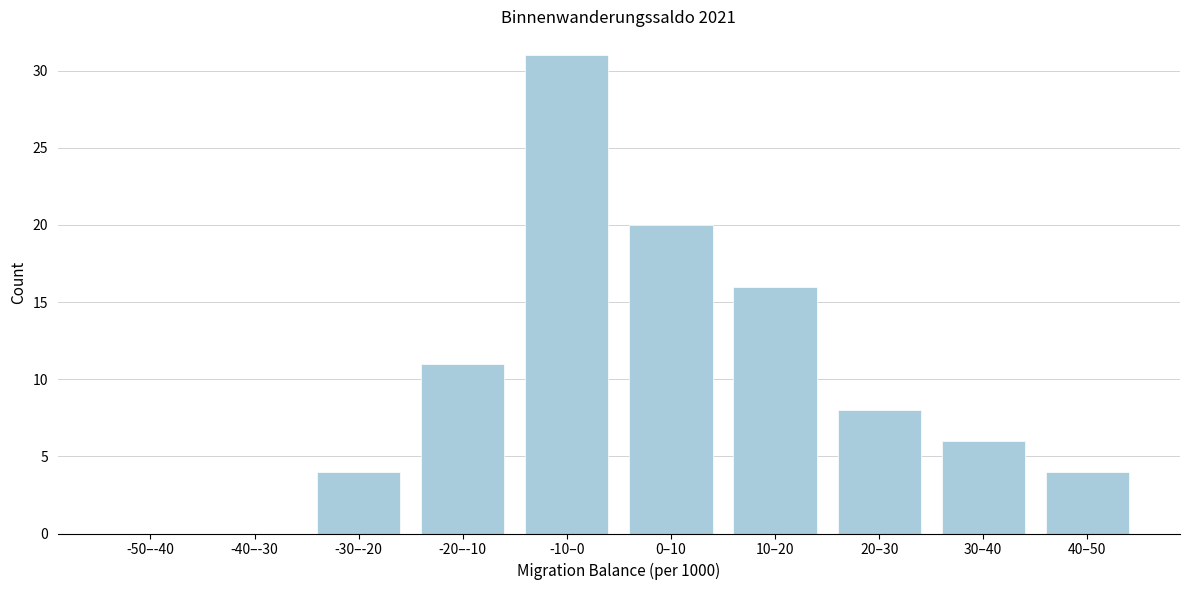

Reading right to left, what are all the values shown in this chart?

40–50=4	30–40=6	20–30=8	10–20=16	0–10=20	-10–0=31	-20–-10=11	-30–-20=4	-40–-30=0	-50–-40=0